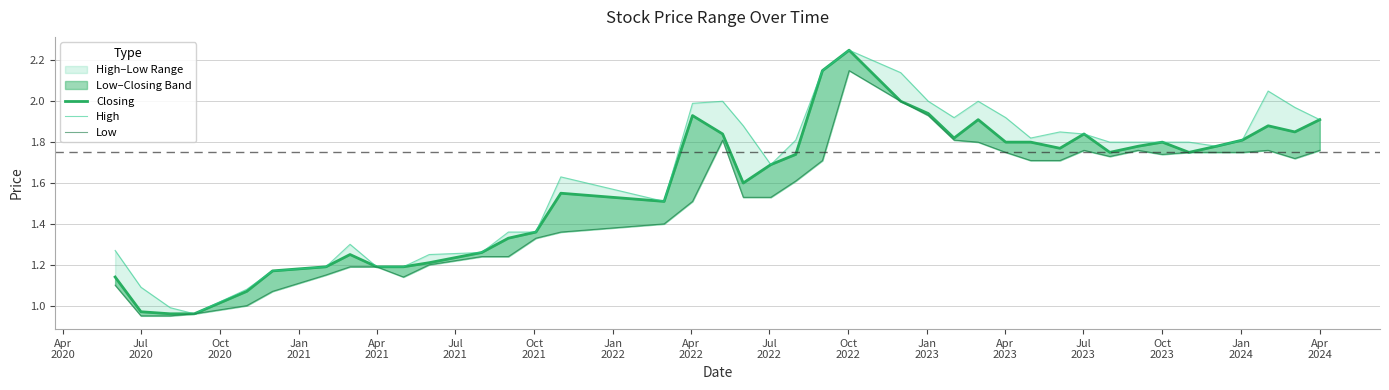

At how many categories does at least one series exceed 1?

38